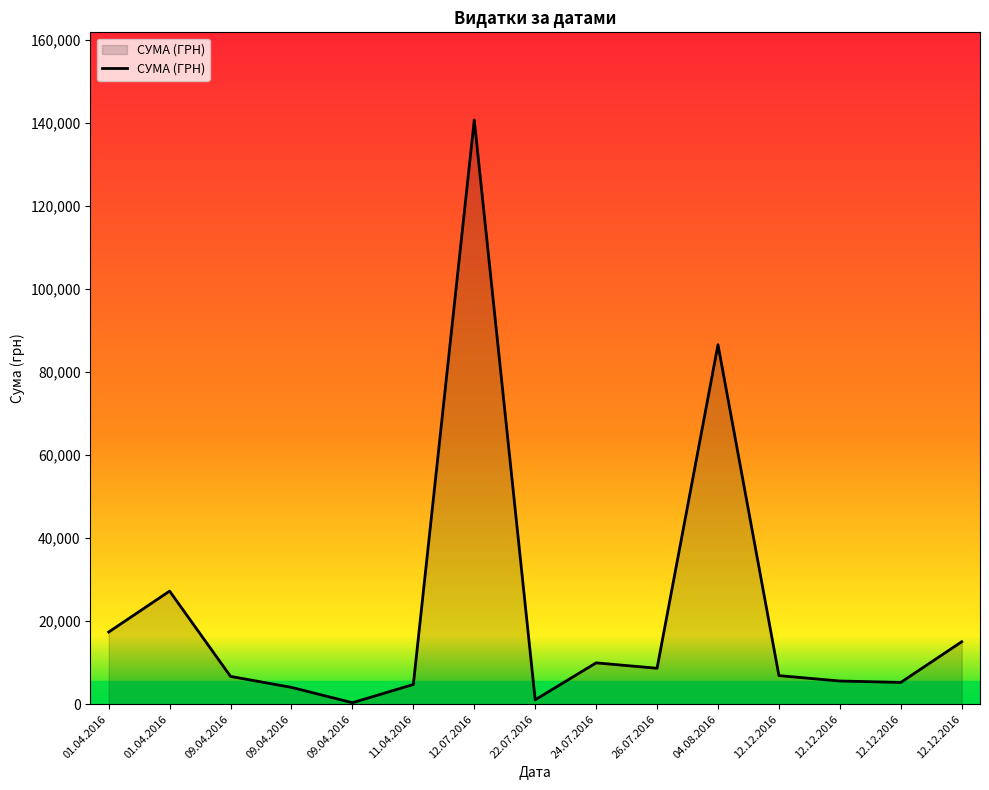

The chart shows a value of 1072.3 at 22.07.2016. True or false?

True